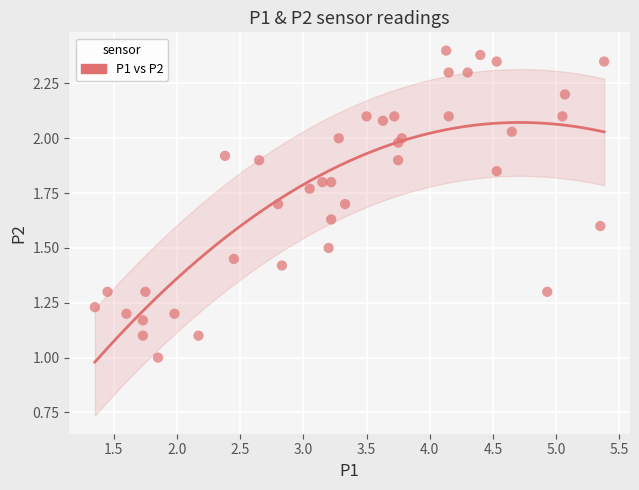

What is the range of X values (max minus min)?

4.0